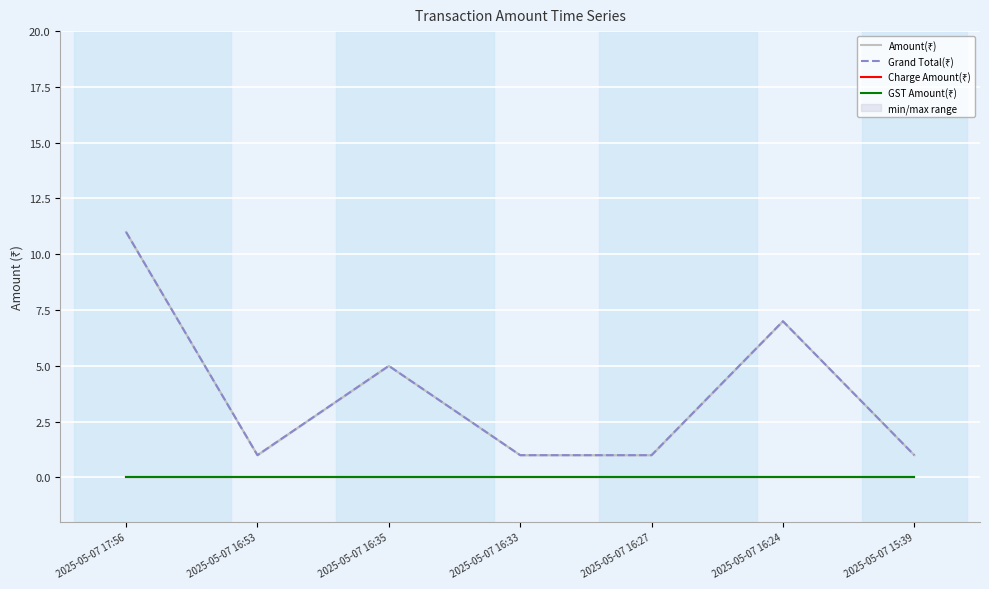

What is the approximate value of Grand Total(₹) at 2025-05-07 16:33?

1